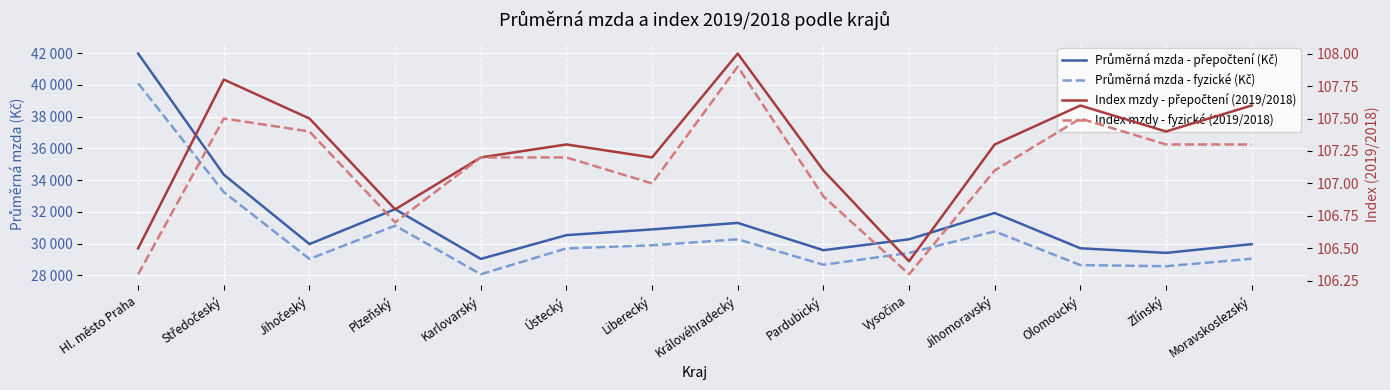

What is the label of the 6th point from the right?

Pardubický